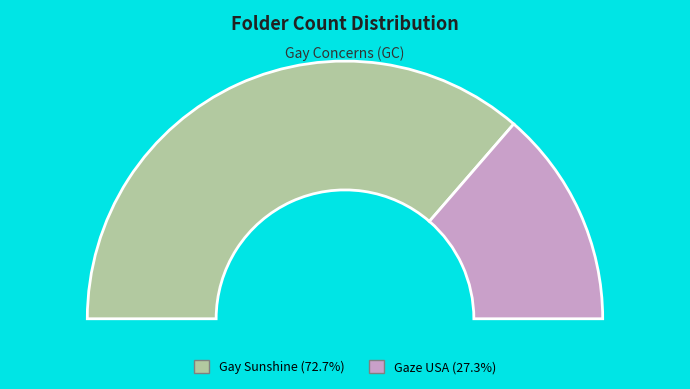

Is there any slice that represents more than half of the pie?

Yes